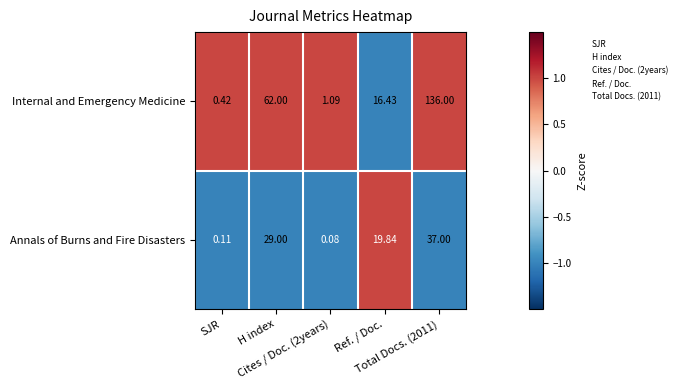

At which category is the sum across all series the highest?

Total Docs. (2011)